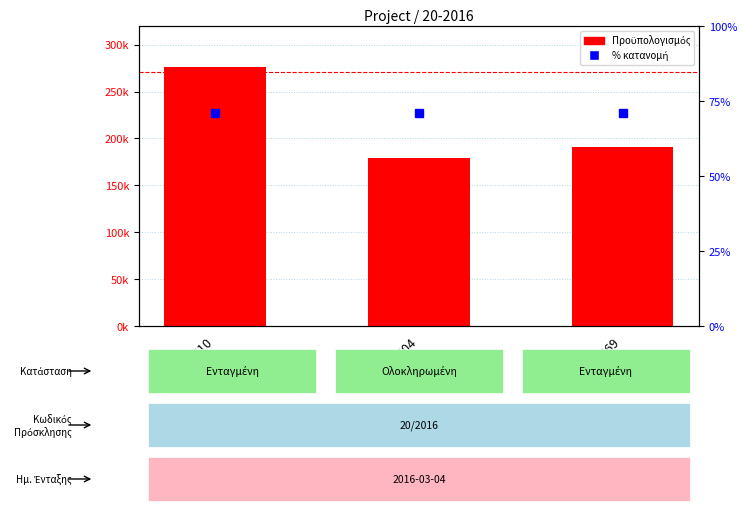

Reading left to right, list all the values displayed in this chart.

5000610=276150.0	5000604=178751.8	5000569=190676.6